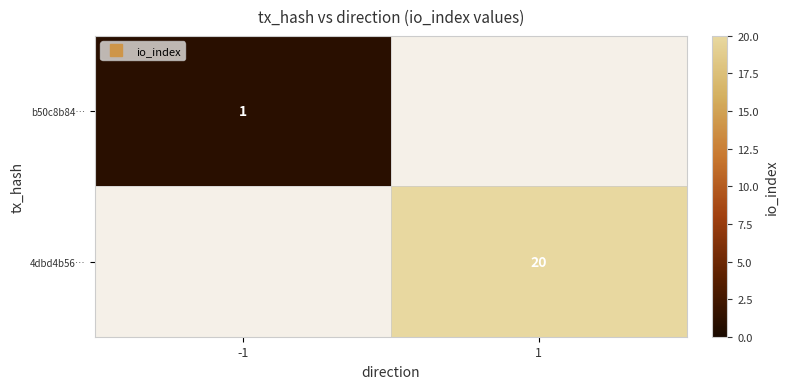

What is the difference between the 4dbd4b56… values at 1 and -1?

20